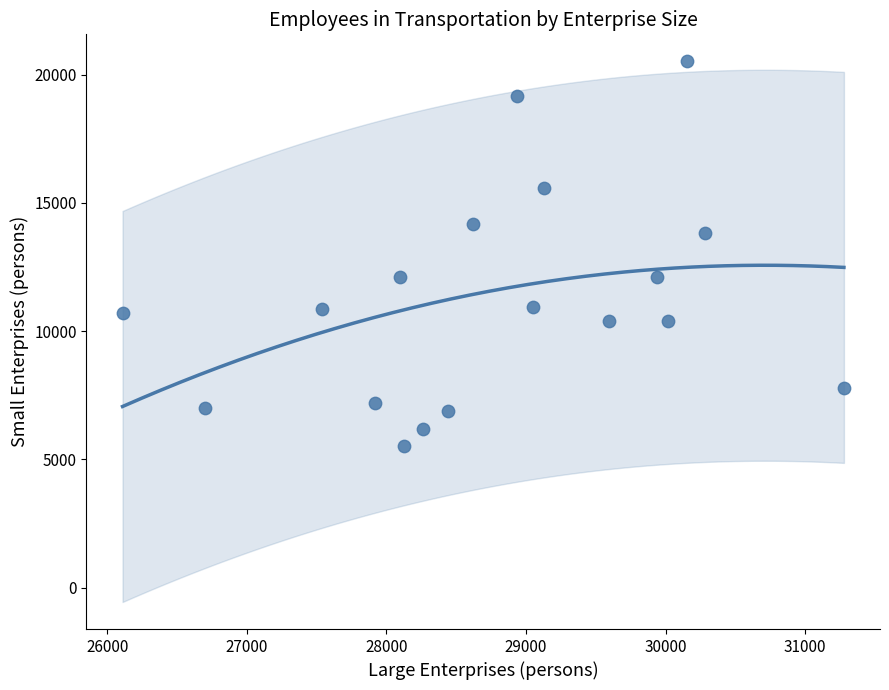

What is the range of X values (max minus min)?

5169.0